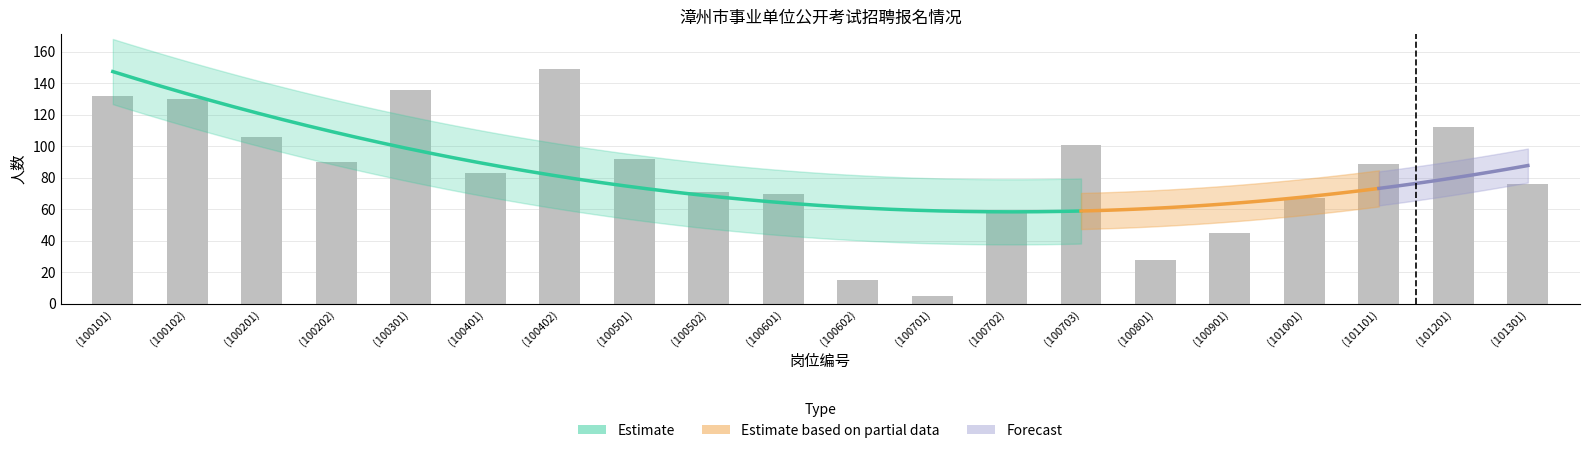

The chart shows a value of 45 at (100901). True or false?

True